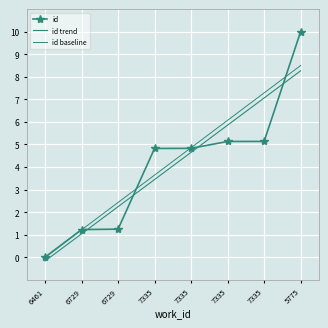

The value at 5775 is 15.6. True or false?

False